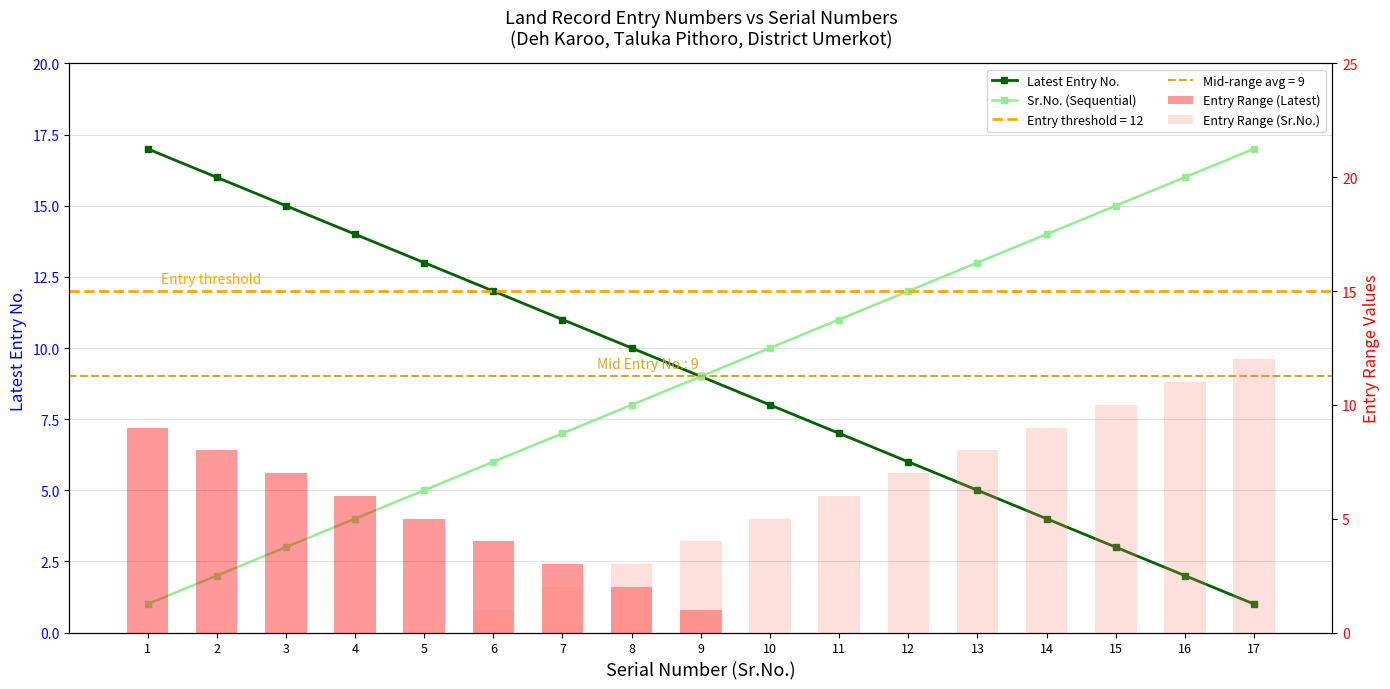

Which category has the highest value across all series?

1